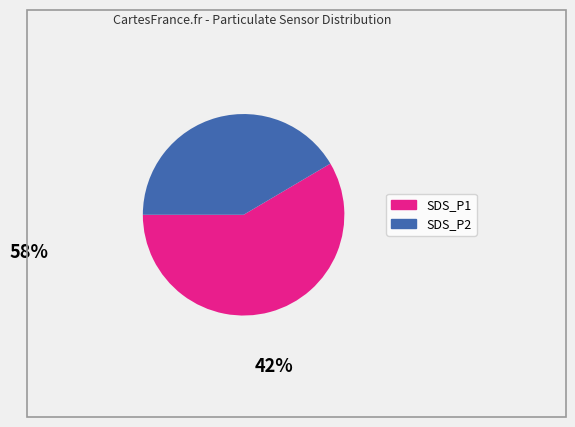

Count the number of slices in the pie.

2